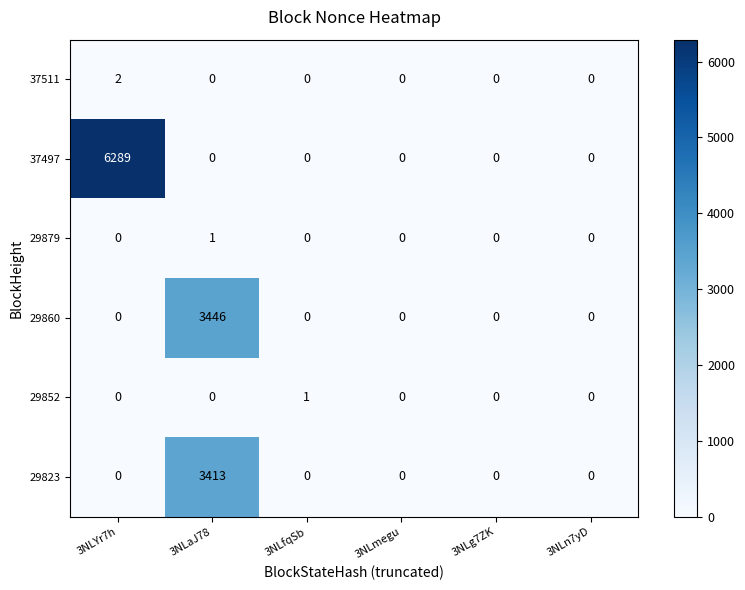

Which series has the widest spread of values?

37497